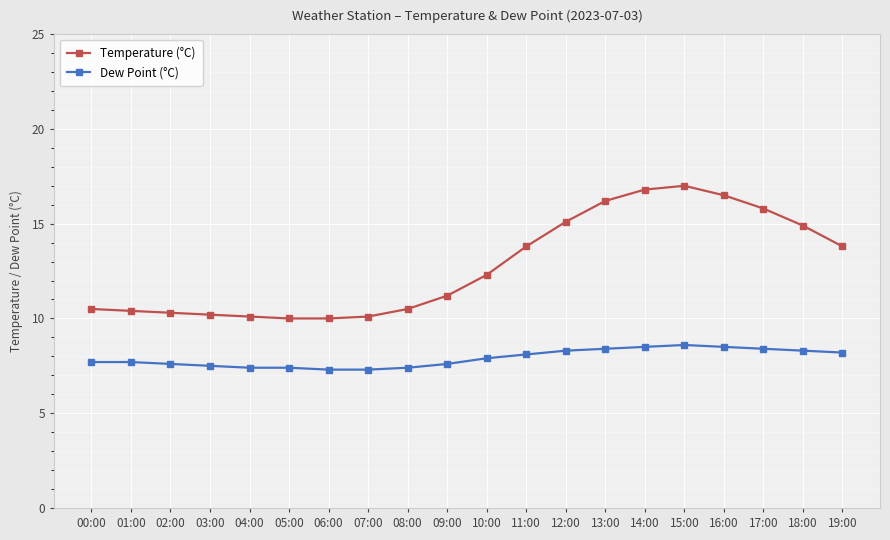

Rank the series by their average value, from lowest to highest.

Dew Point (°C), Temperature (°C)